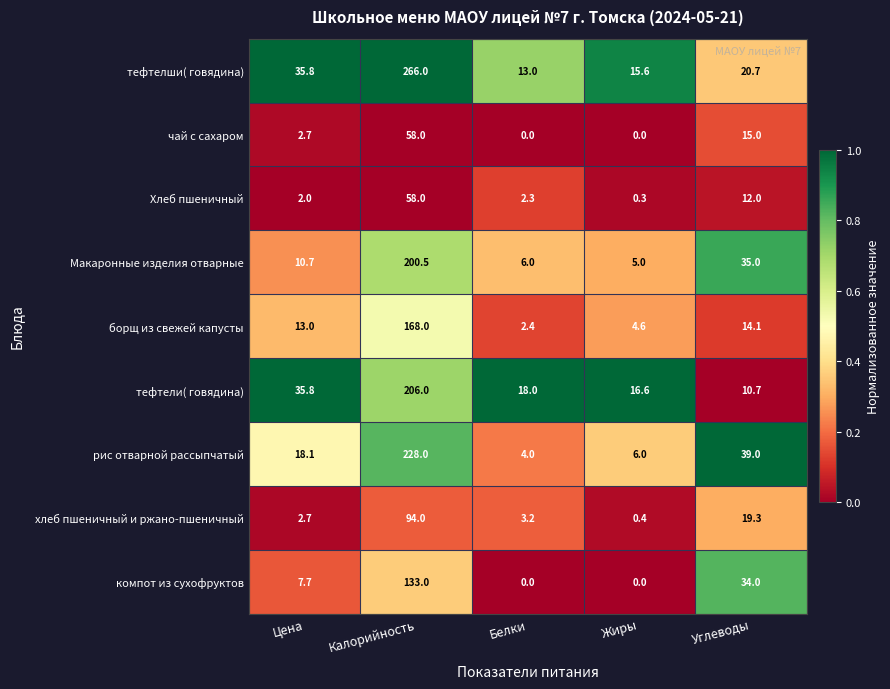

Between Цена and Калорийность, which series saw the biggest shift?

тефтелши( говядина)